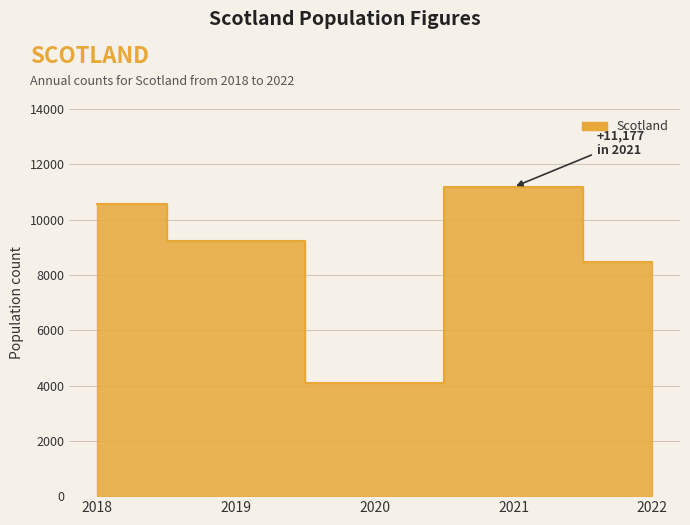

How many series are shown in this chart?

1